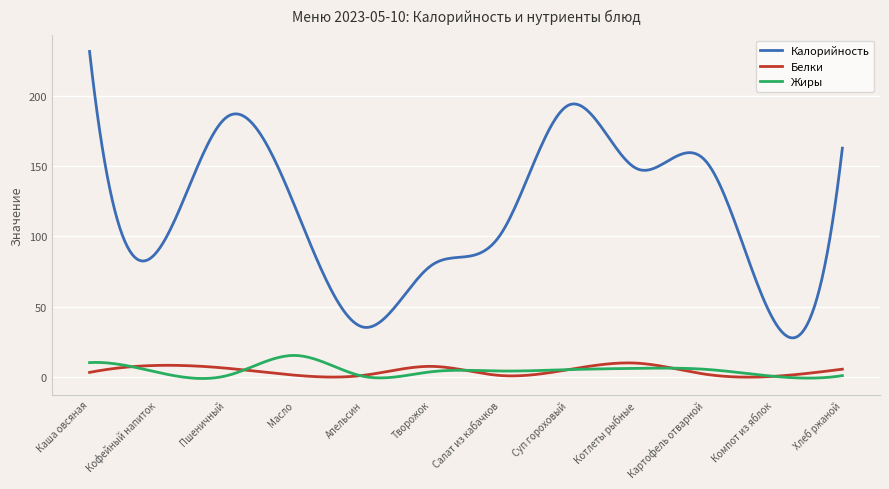

Which series ends up on top after the final intersection of Жиры and Белки?

Белки